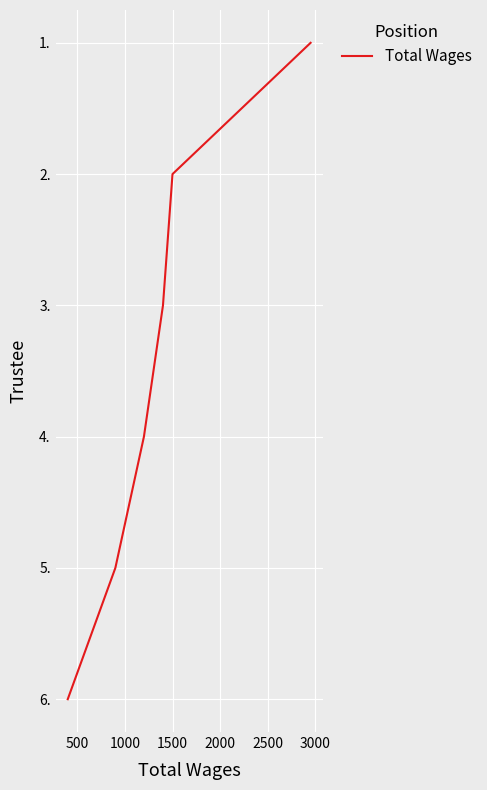

Where does the data first go above 4?

2000